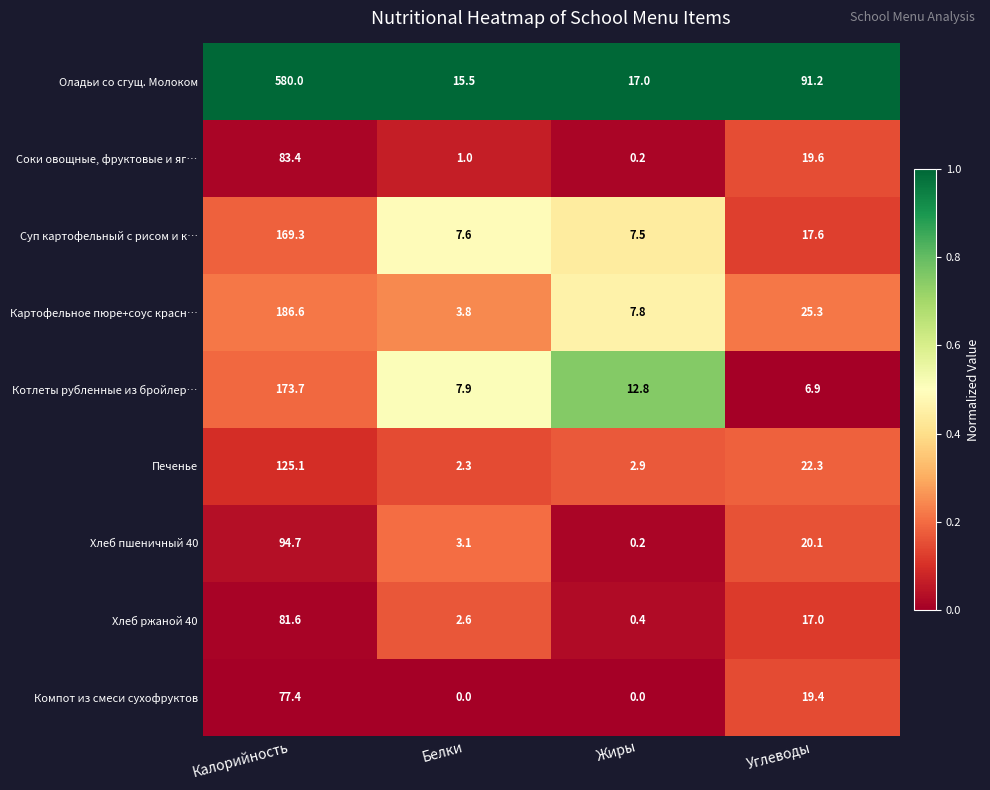

True or false: Котлеты рубленные из бройлер… has a value of 173.7 at Калорийность.

True